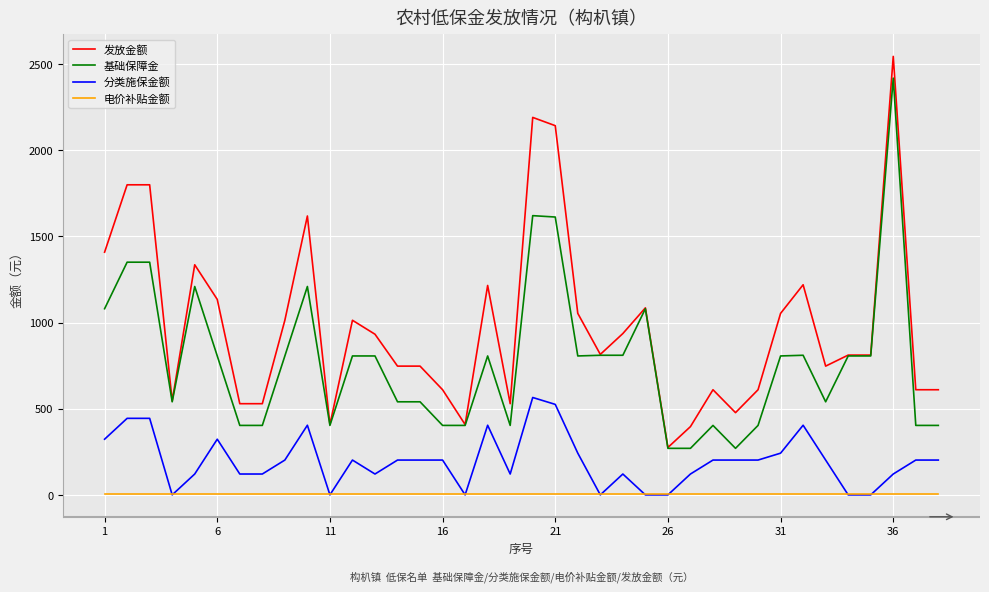

Which series has the largest total across all categories?

发放金额